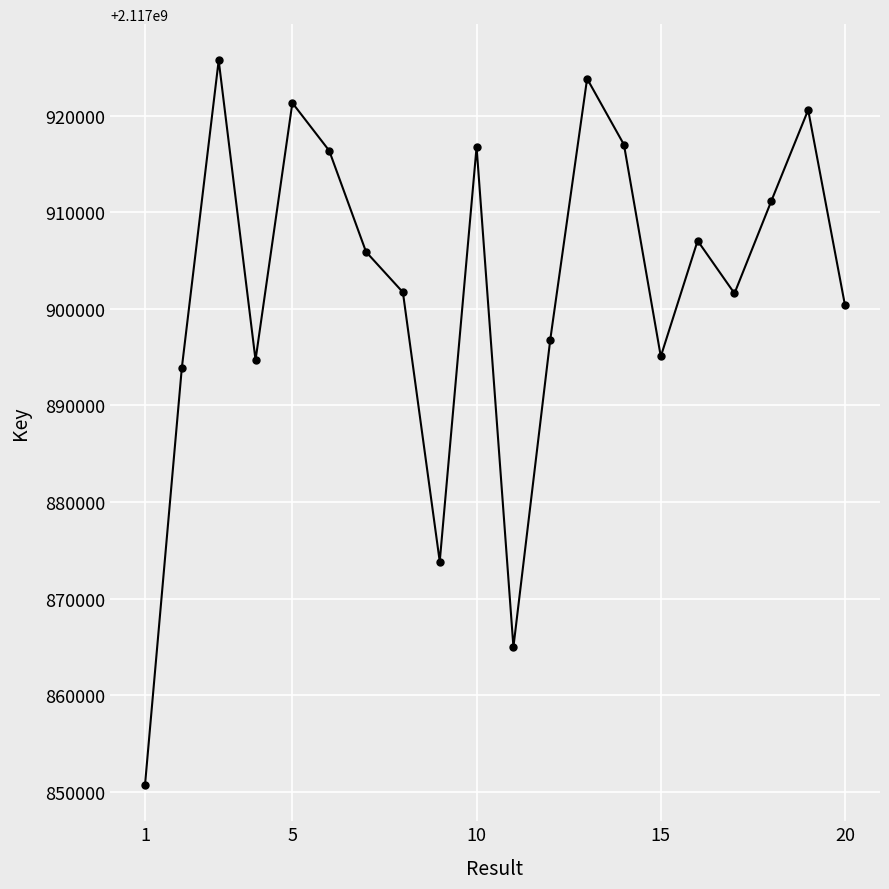

How many interior local valleys (lower than both neighbors) does the data have?

5